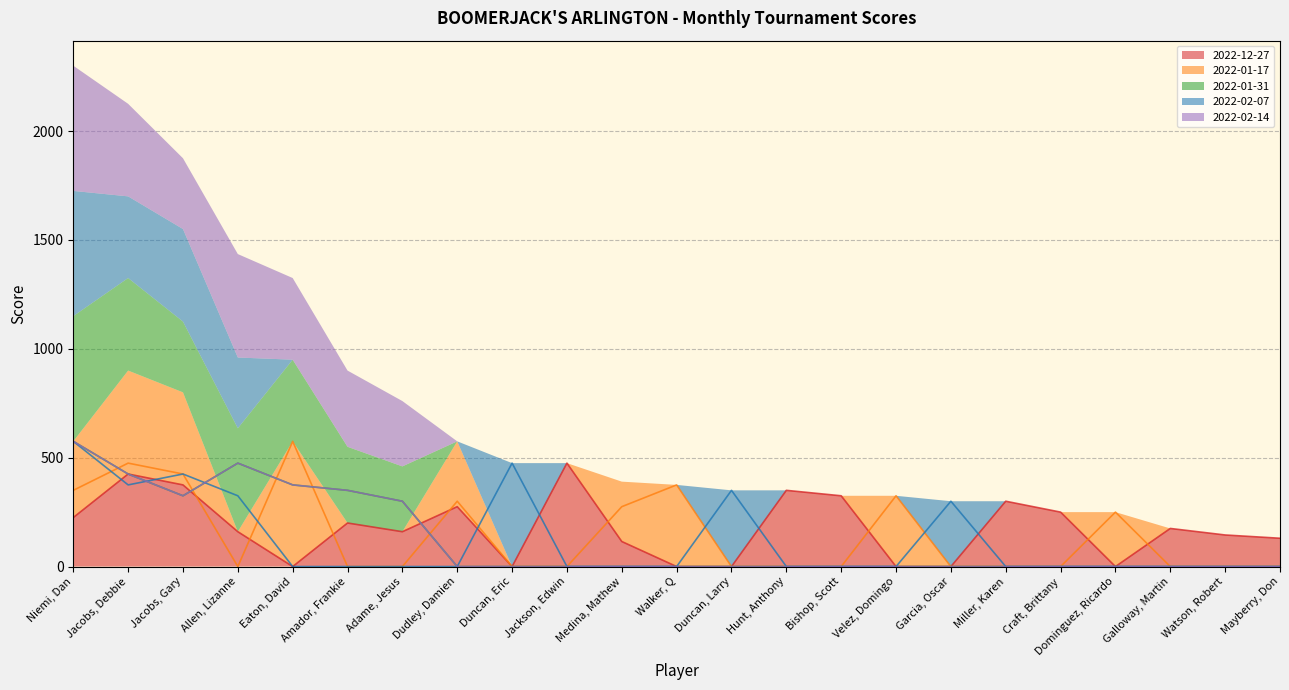

What is the difference between the 2022-01-17 values at Dominguez, Ricardo and Dudley, Damien?

50